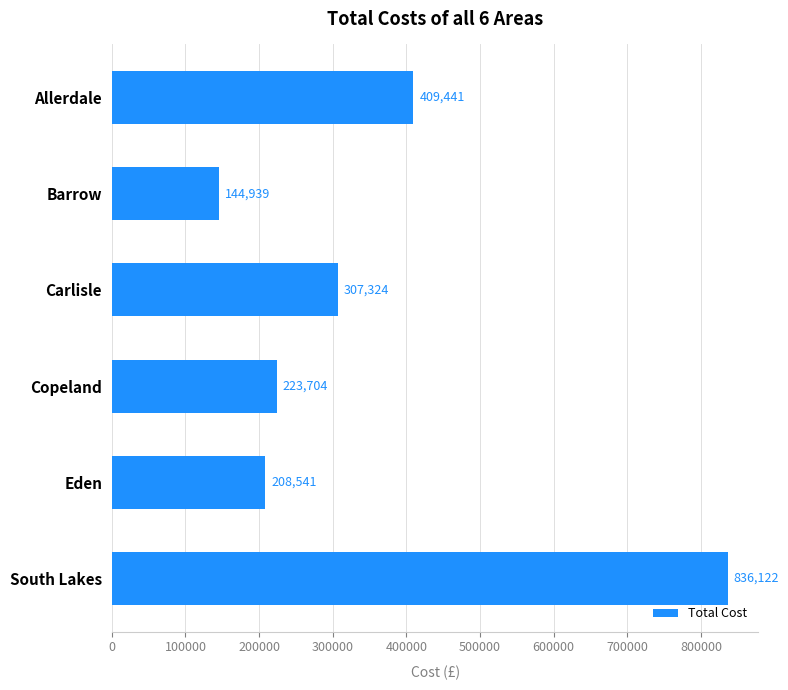

Which category has the highest value across all series?

South Lakes